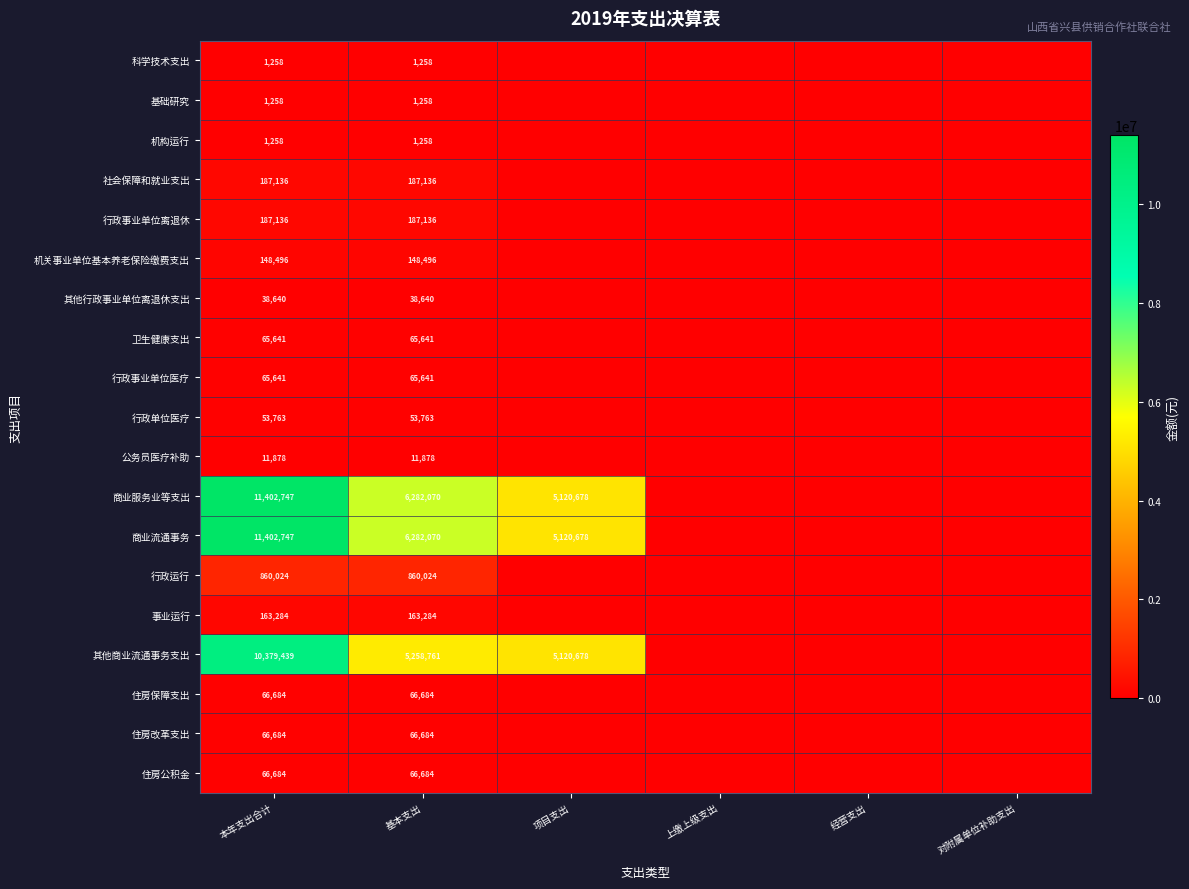

Which series changed the most between 本年支出合计 and 基本支出?

其他商业流通事务支出